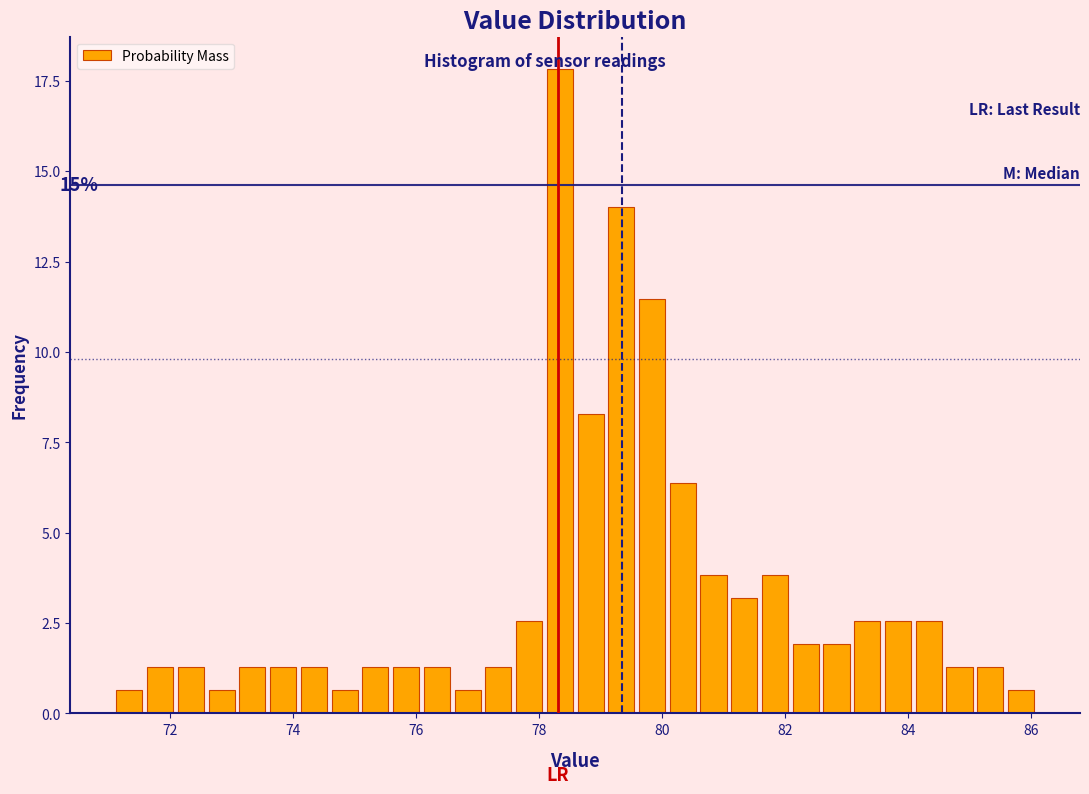

Read against the x-axis, roughly where is the centre of the tallest bar?

78.4